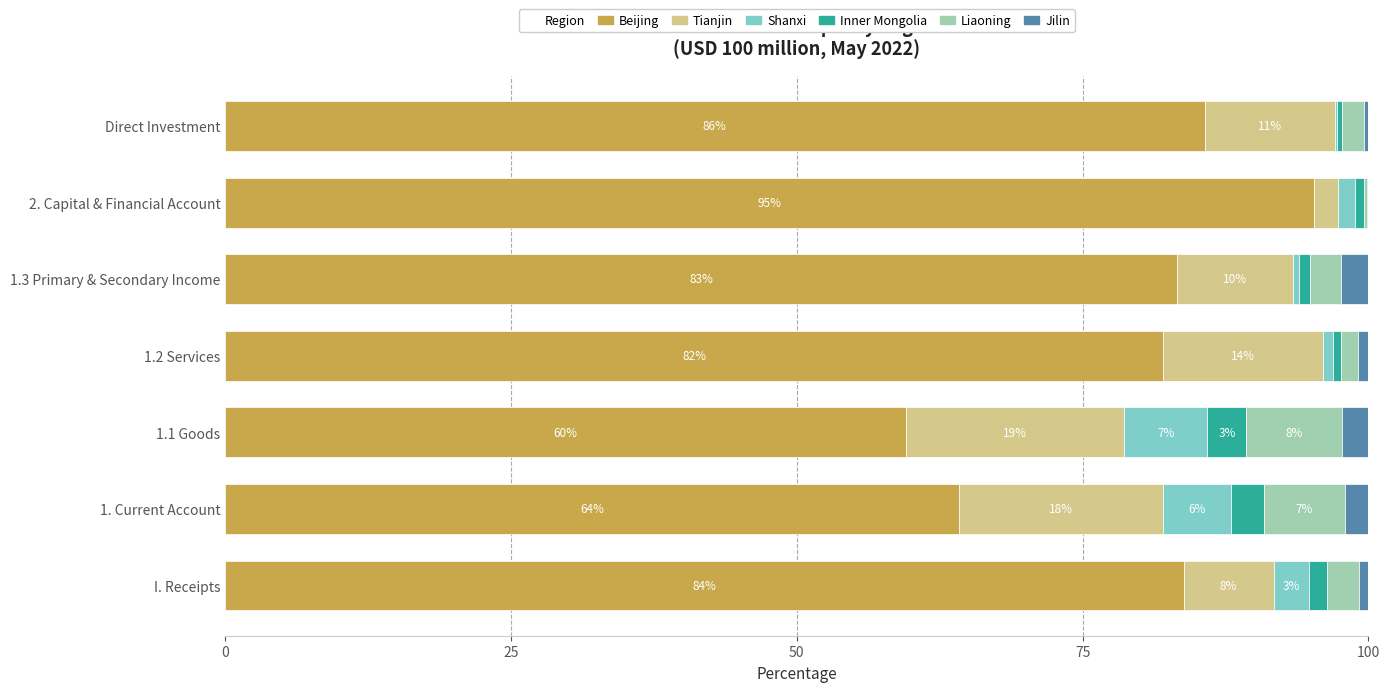

What is the total value across all series at 1.1 Goods?

100.0